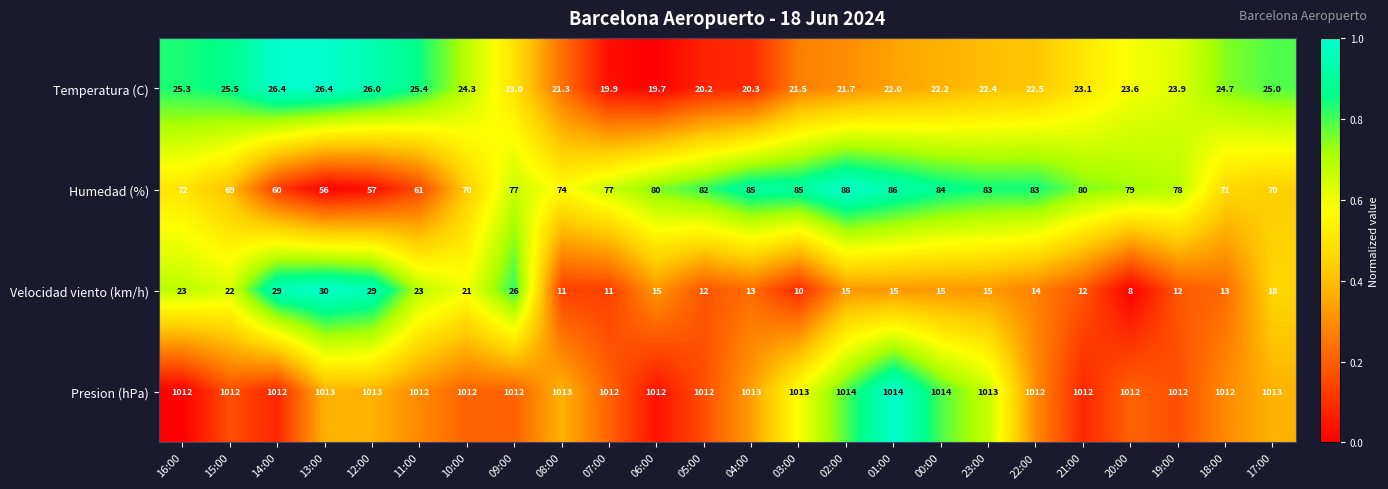

Which series has the widest spread of values?

Humedad (%)